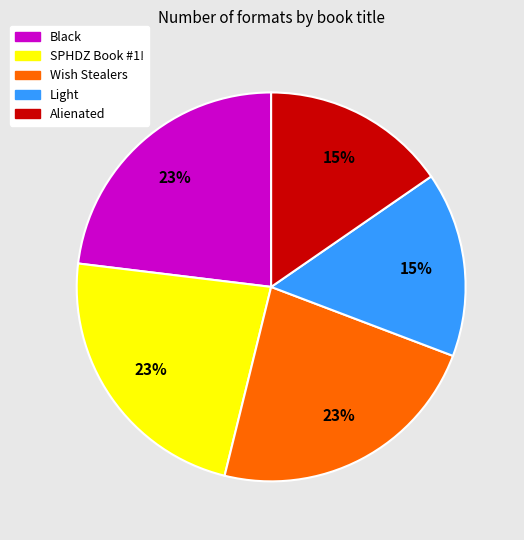

Do SPHDZ Book #1! and Wish Stealers together represent more than half of the pie?

No